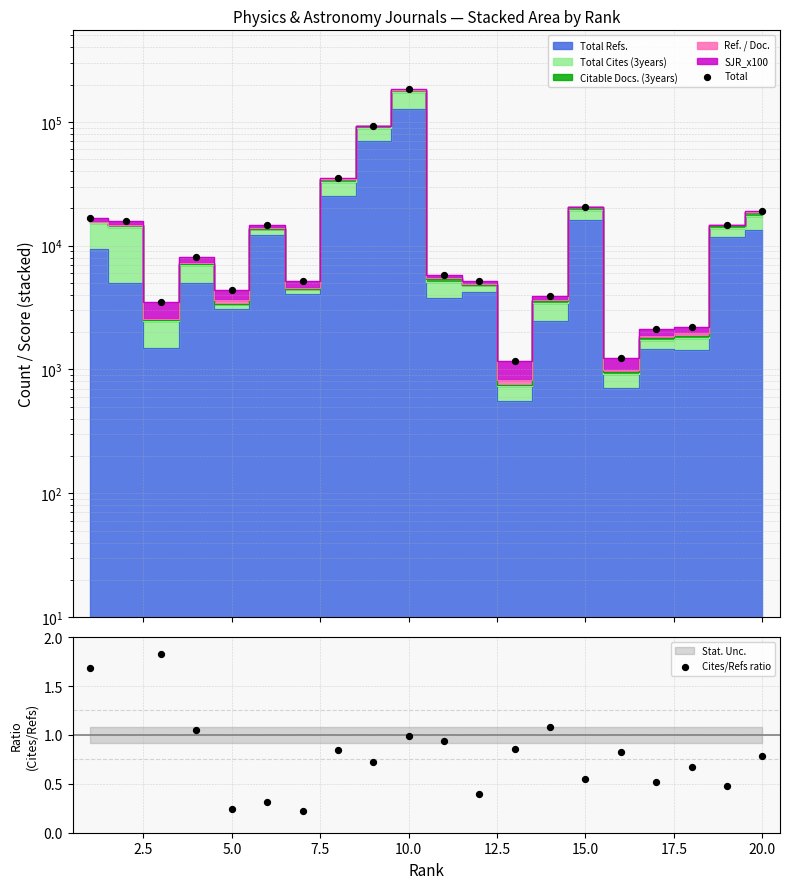

Which series has the largest total across all categories?

Total